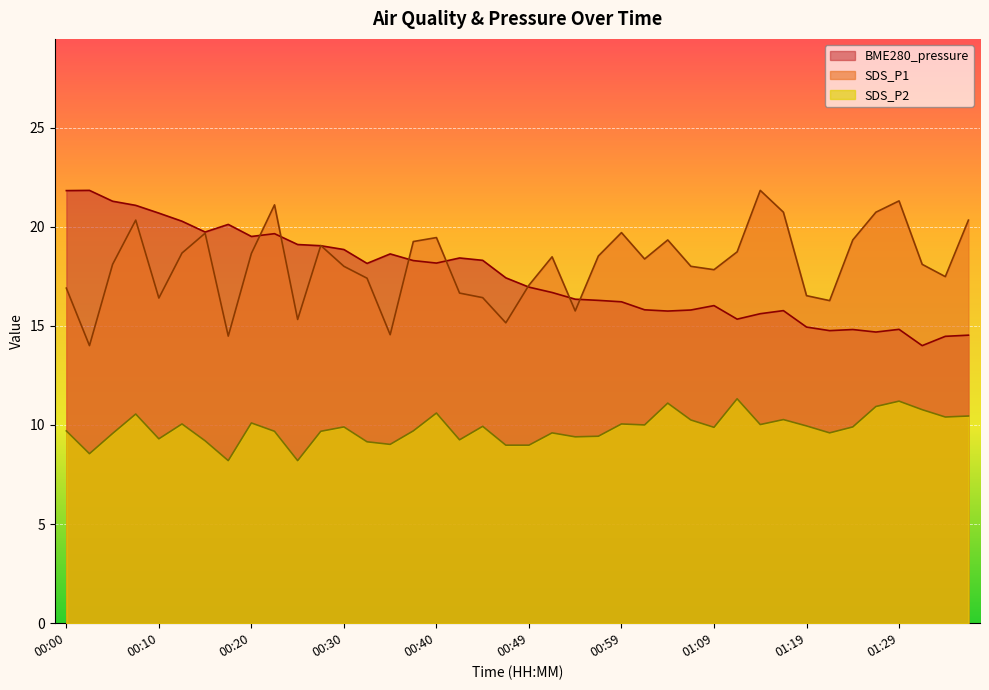

What is the sum of all BME280_pressure values?

699.9